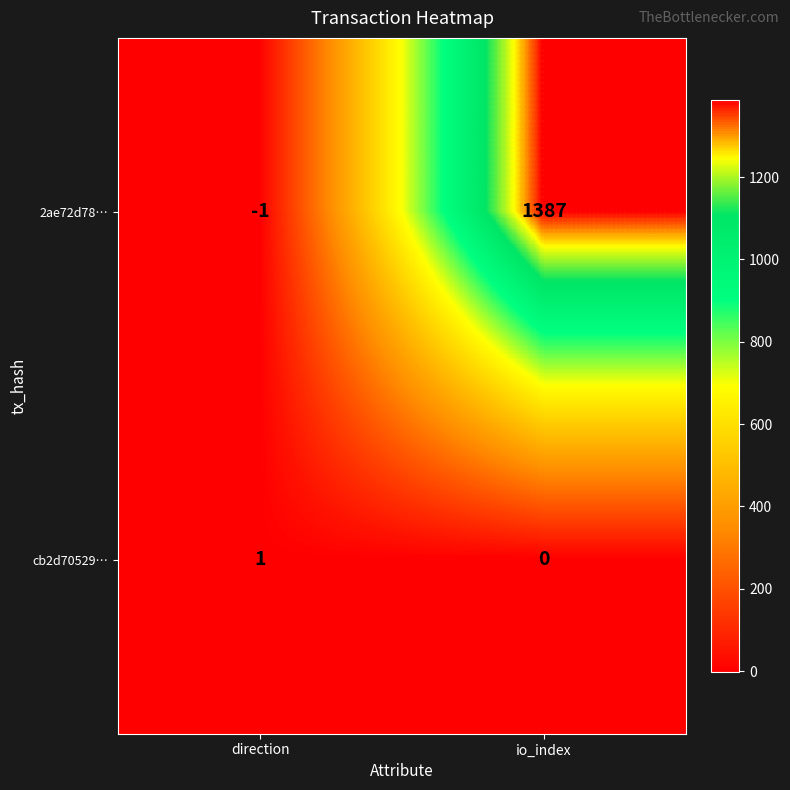

How many categories are shown in the chart?

2